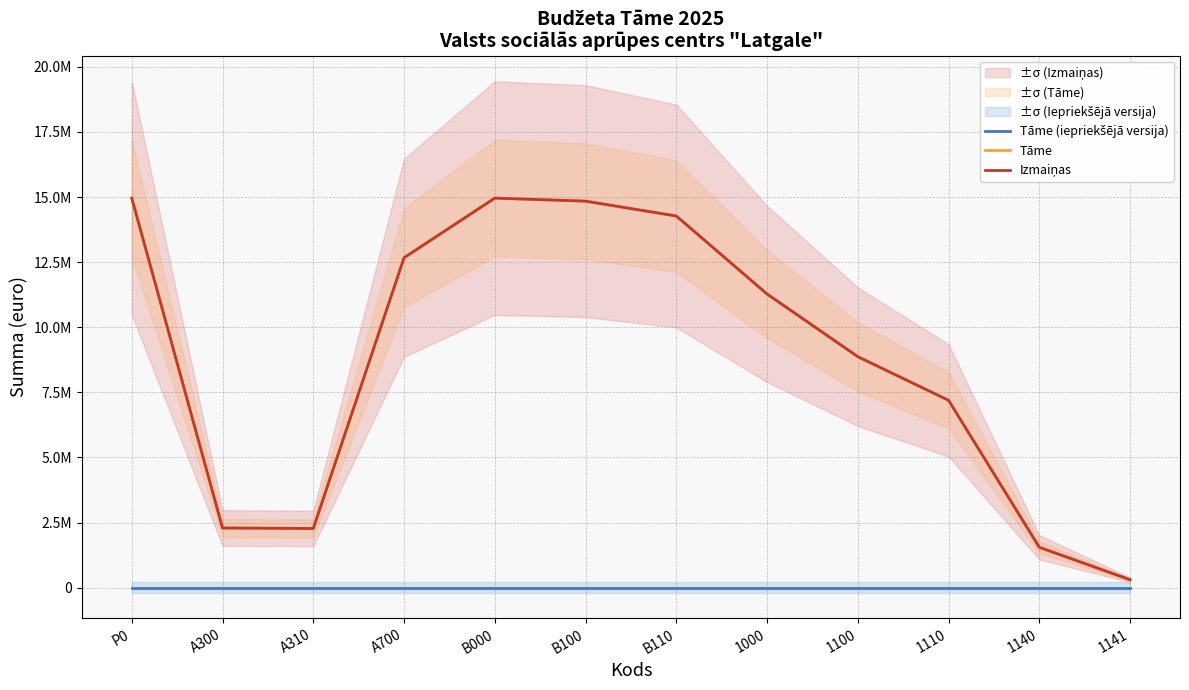

True or false: Tāme and Izmaiņas cross at least once.

False